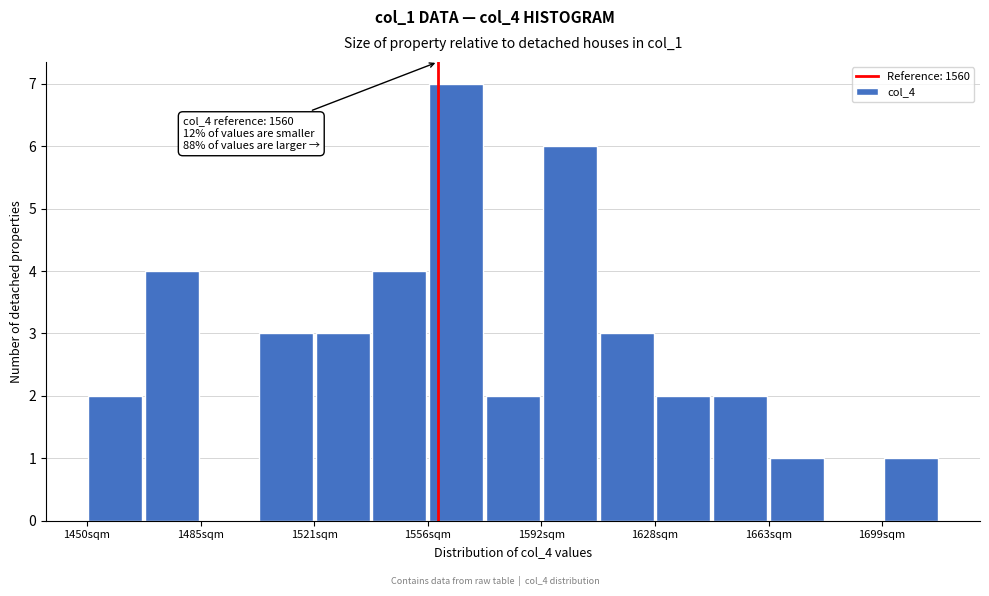

Read against the x-axis, roughly where is the centre of the tallest bar?

1565